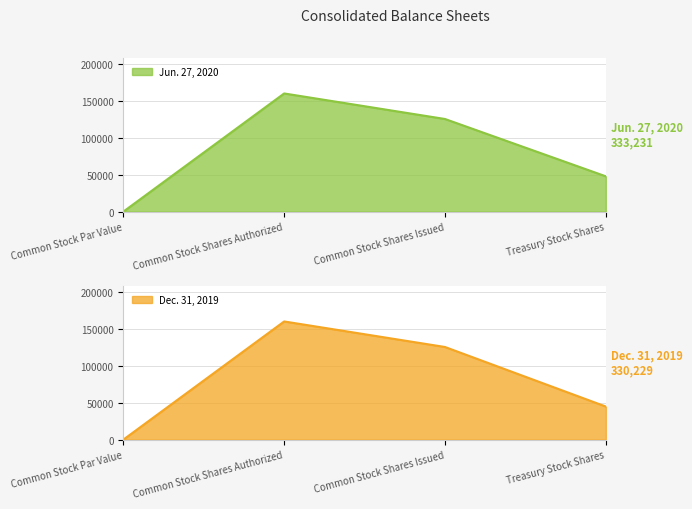

How many lines are shown in the chart?

2